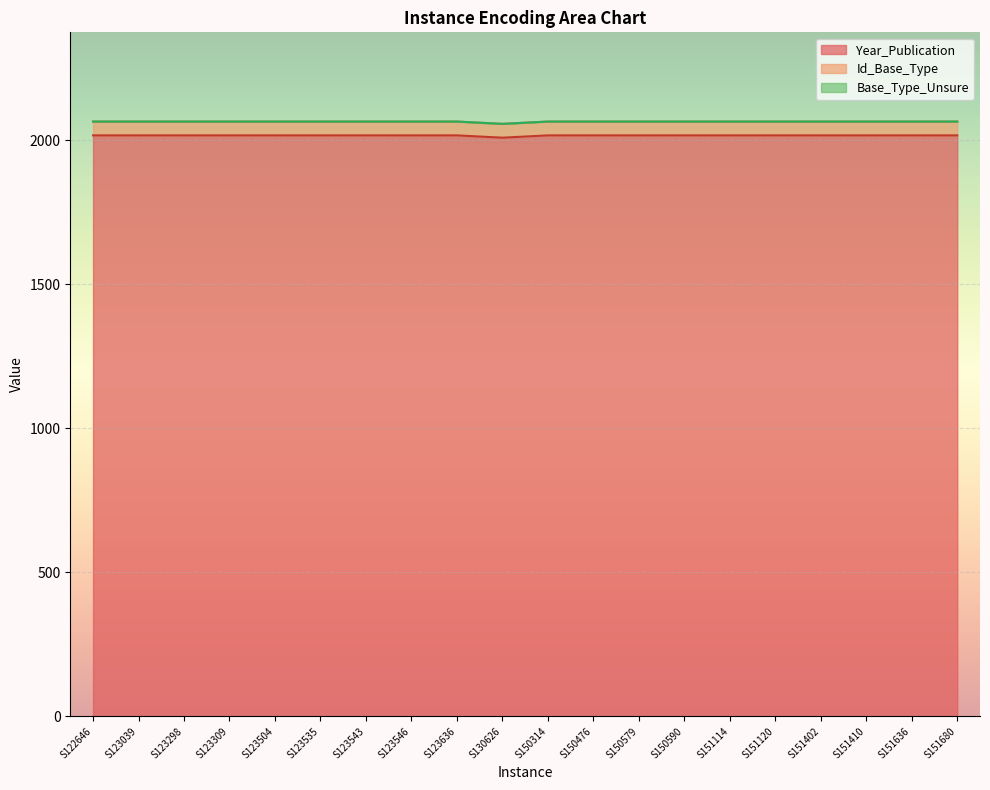

What is the highest value of the Year_Publication series?

2017